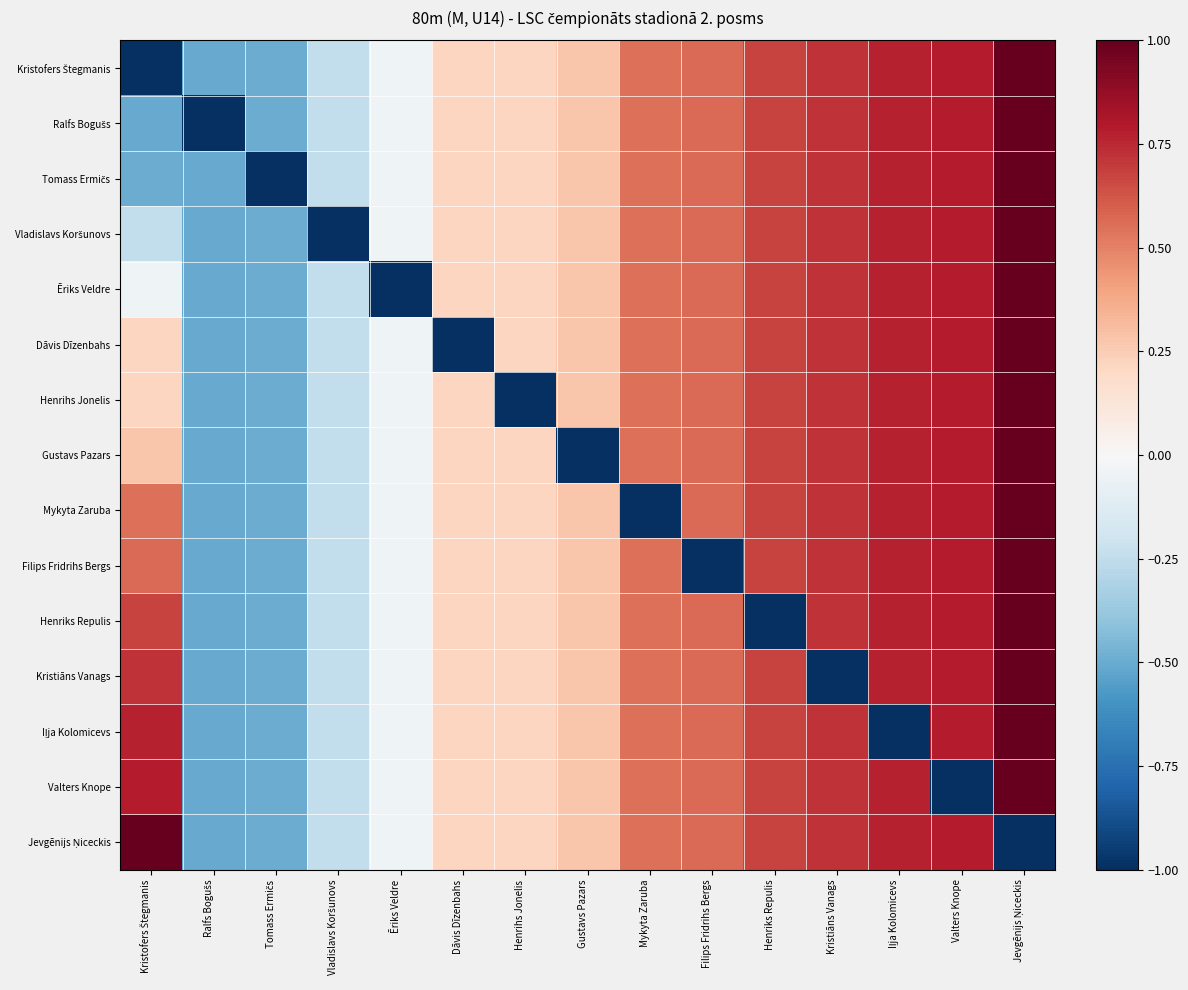

Which series has the widest spread of values?

Kristofers Štegmanis